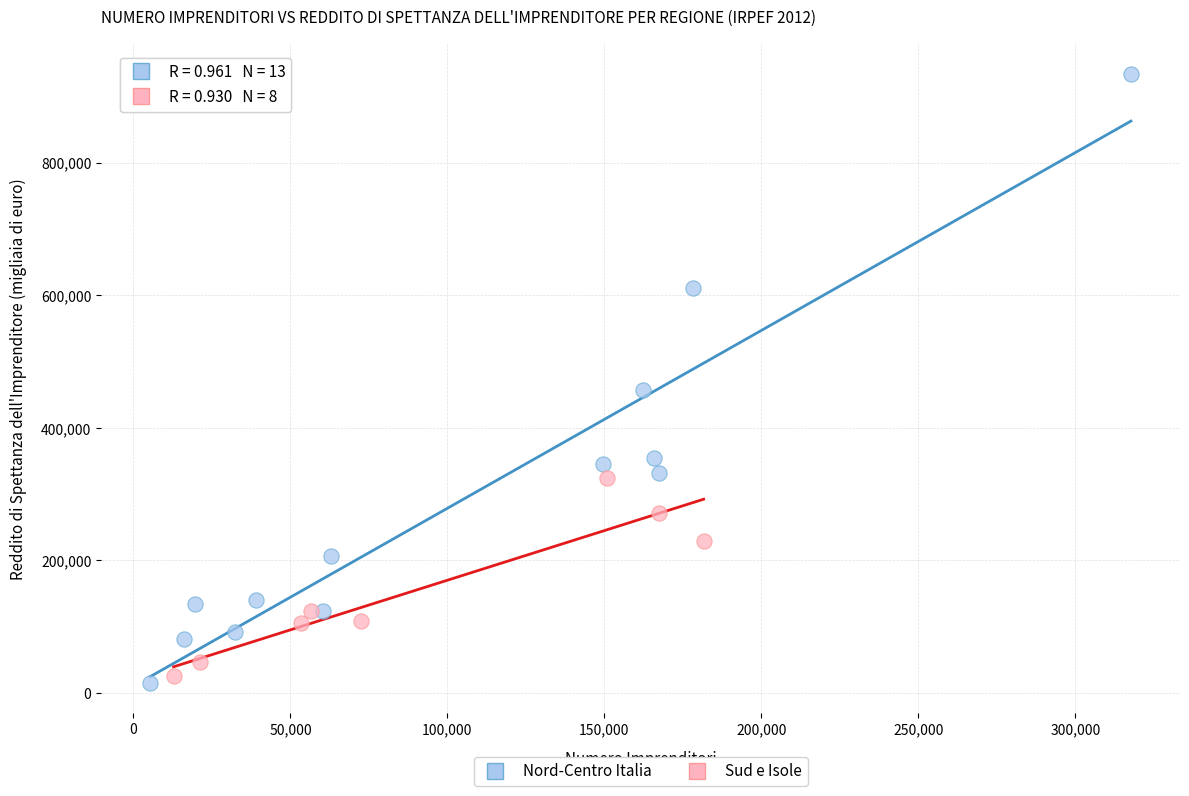

Which series has the widest spread of Y values?

Nord-Centro Italia